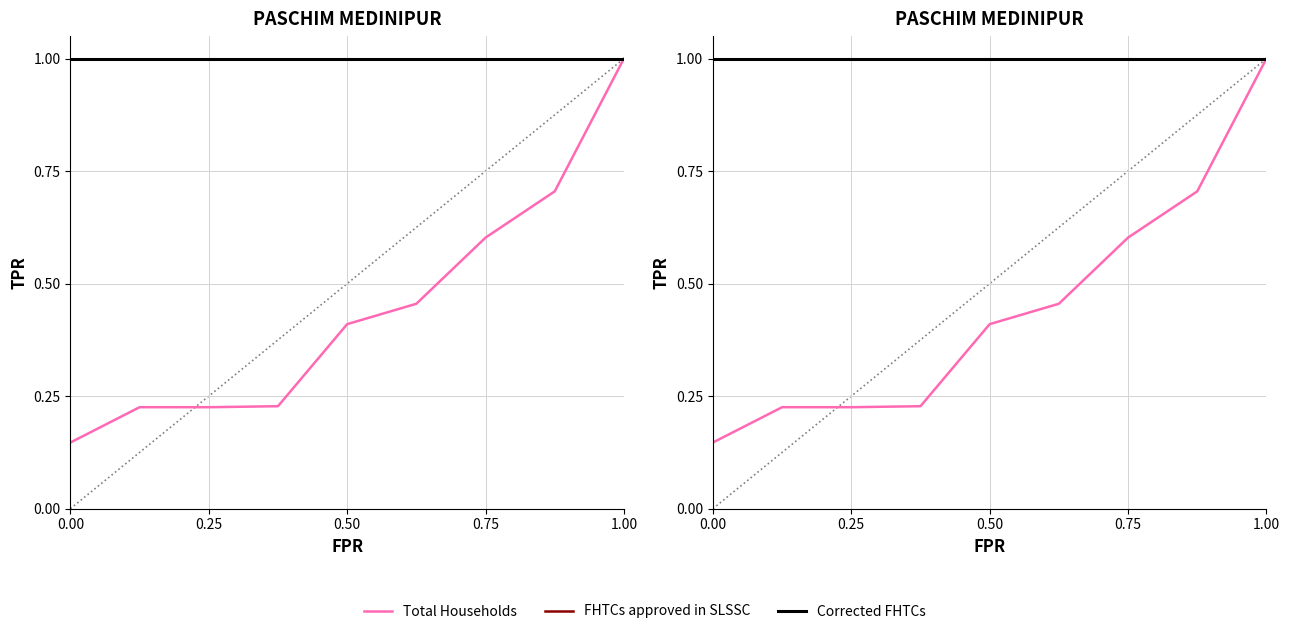

What is the average value of the Total Households series?

0.4